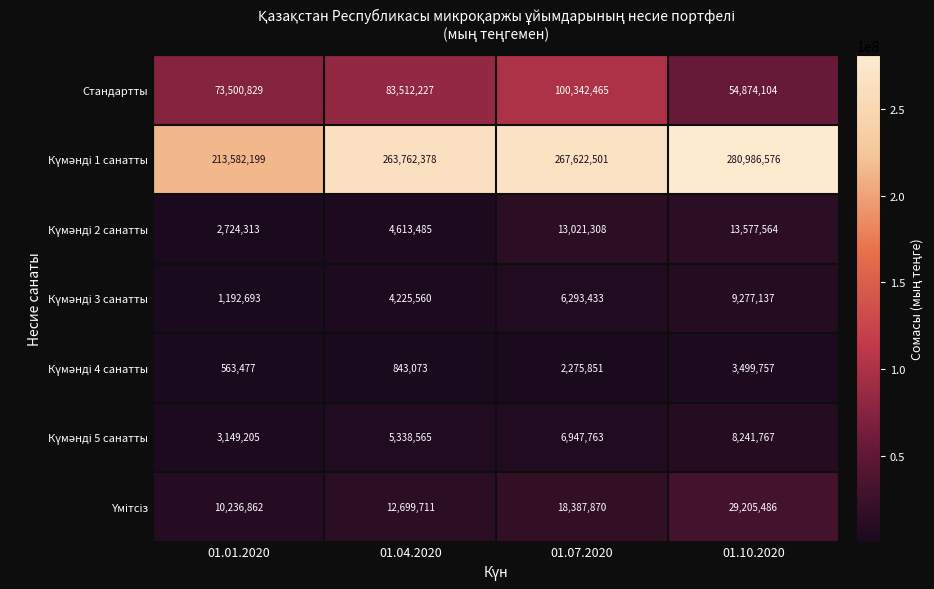

What is the spread (max minus min) of values at 01.10.2020?

277486819